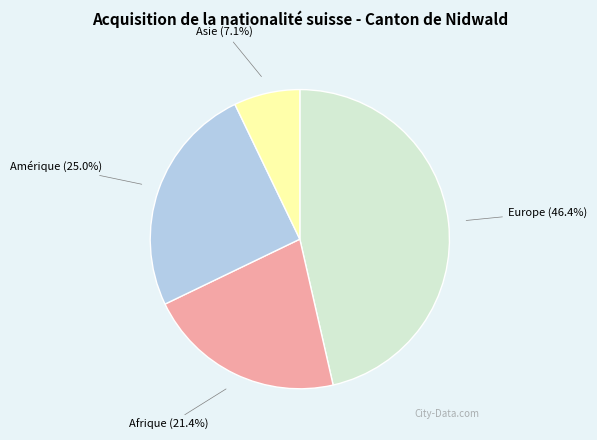

Which has a higher value, Asie or Europe?

Europe